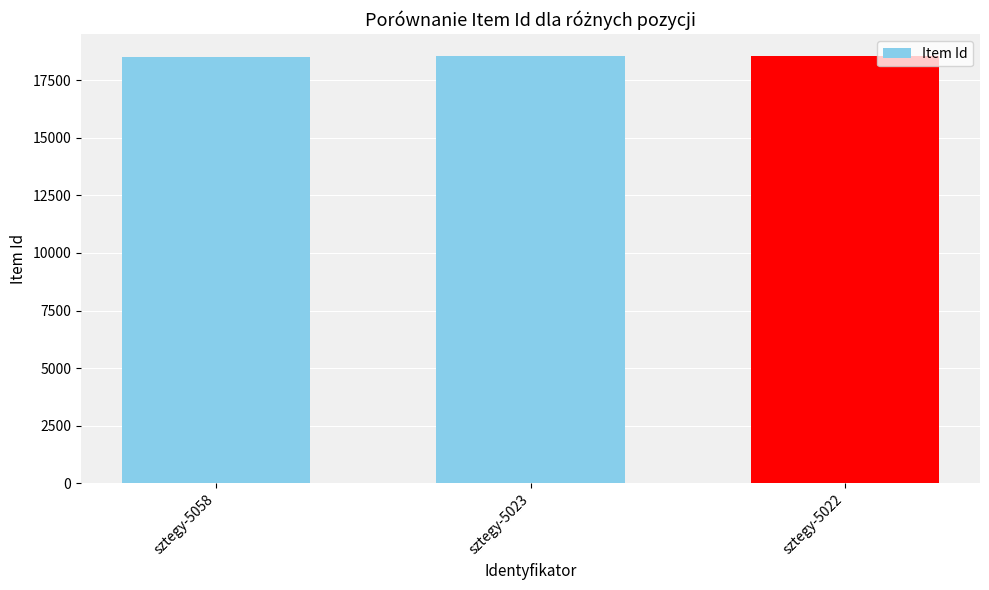

What is the sum of the values at sztegy-5022 and sztegy-5058?

37052